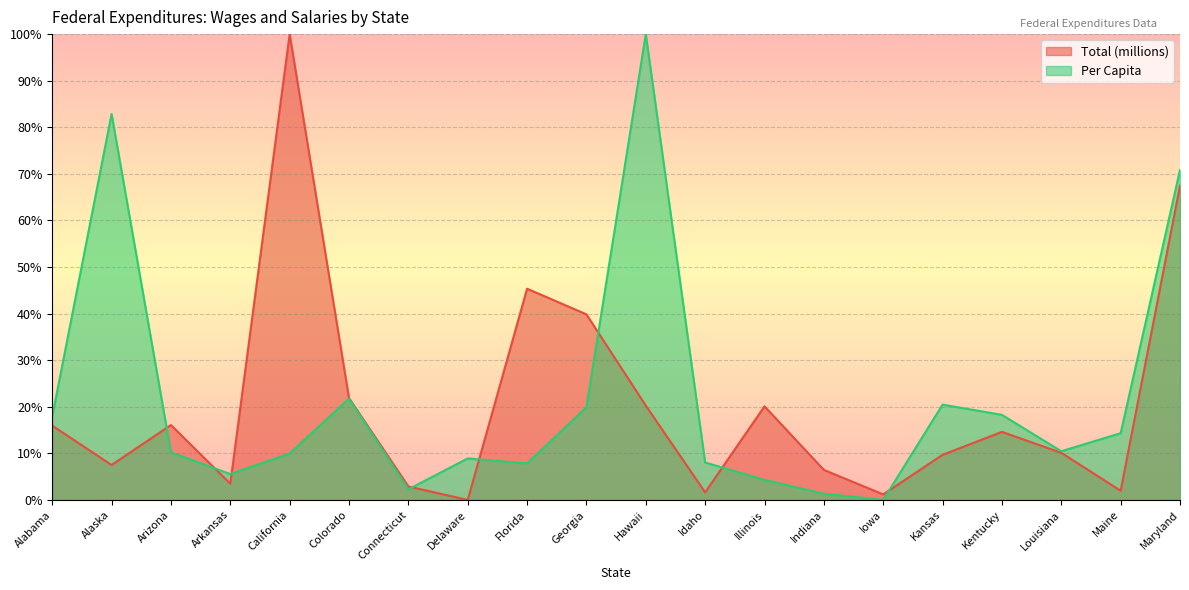

True or false: Per Capita and Total (millions) cross at least once.

True